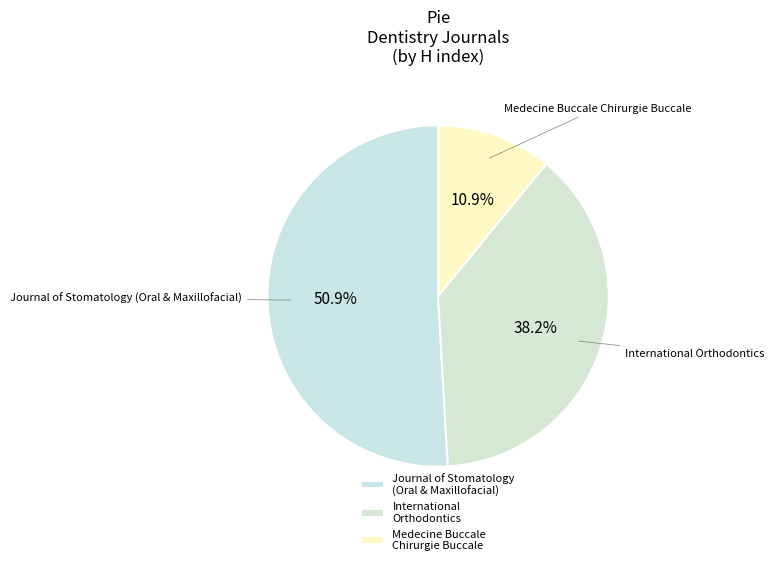

Between International Orthodontics and Journal of Stomatology (Oral & Maxillofacial), which is larger?

Journal of Stomatology (Oral & Maxillofacial)